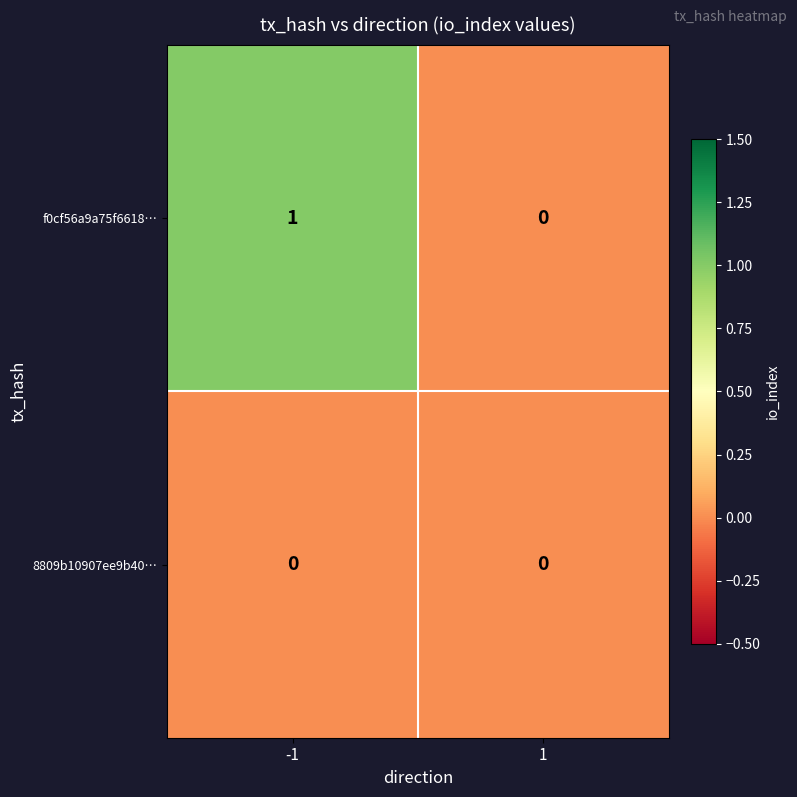

Which series has the largest range (max minus min)?

f0cf56a9a75f6618…